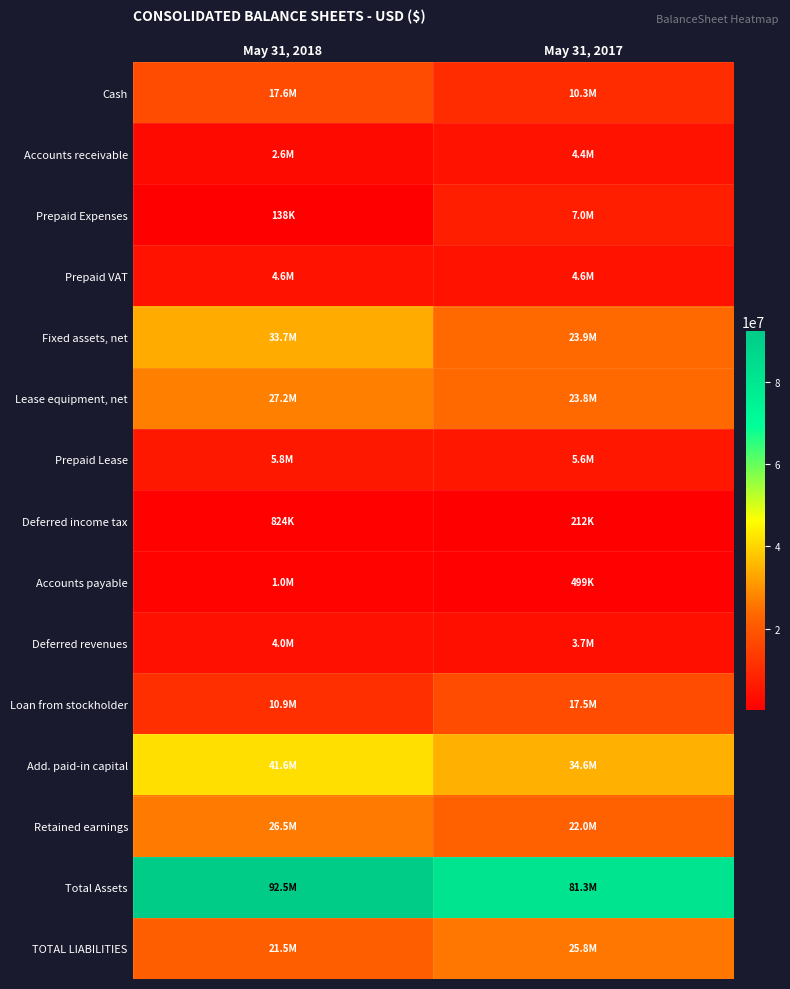

What is the difference between the highest and lowest values at May 31, 2017?

81059244